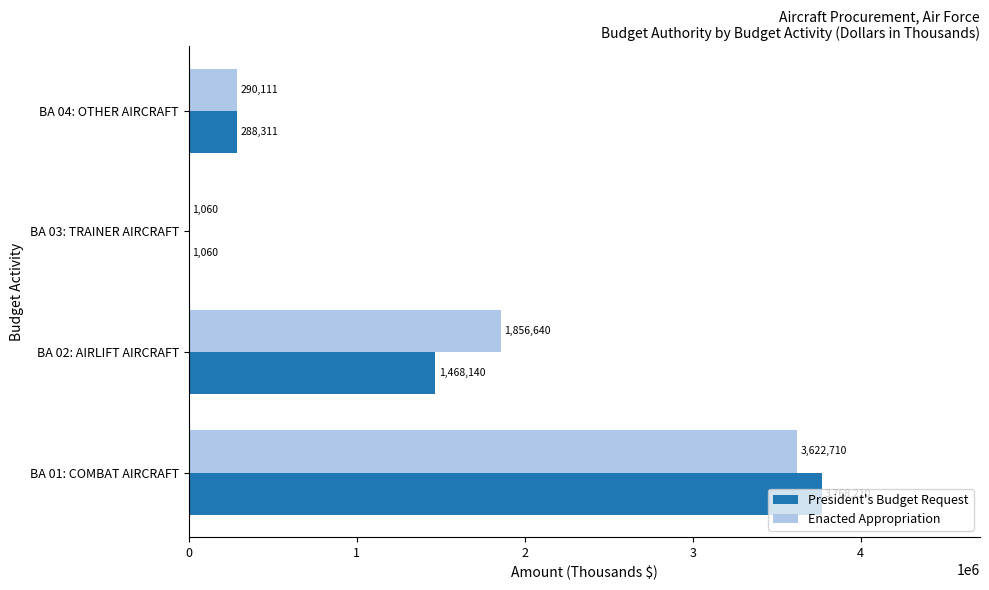

The President's Budget Request series shows 5937294 at BA 01: COMBAT AIRCRAFT. True or false?

False